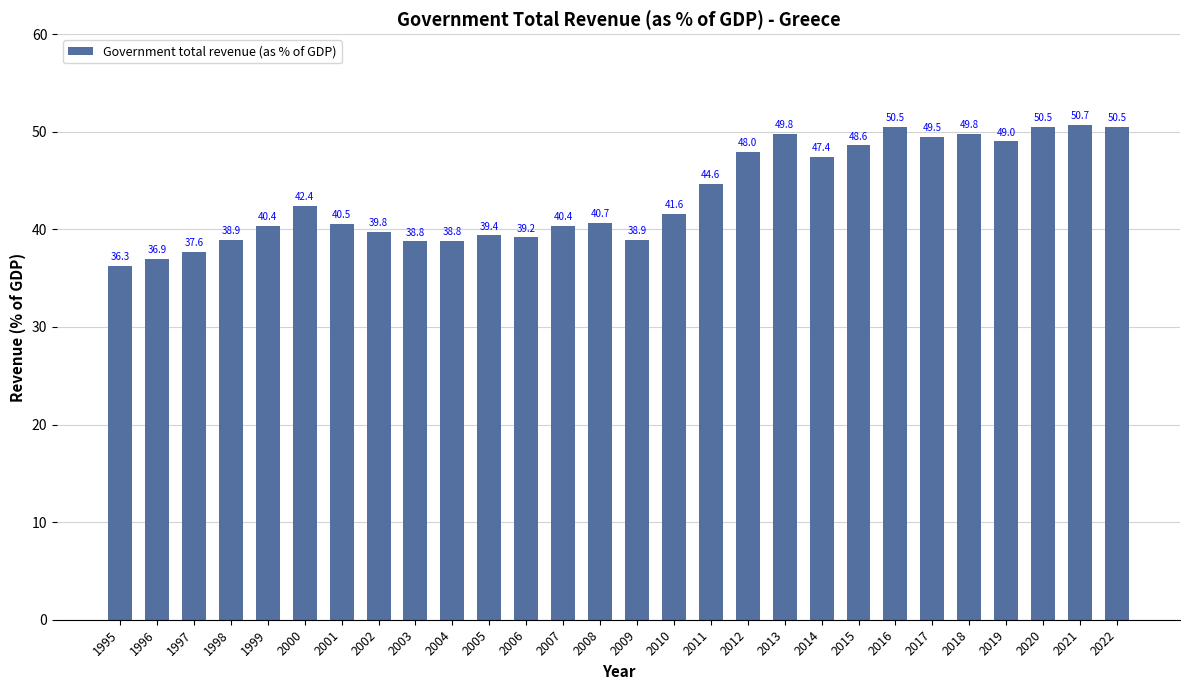

What is the greatest value displayed?

50.7